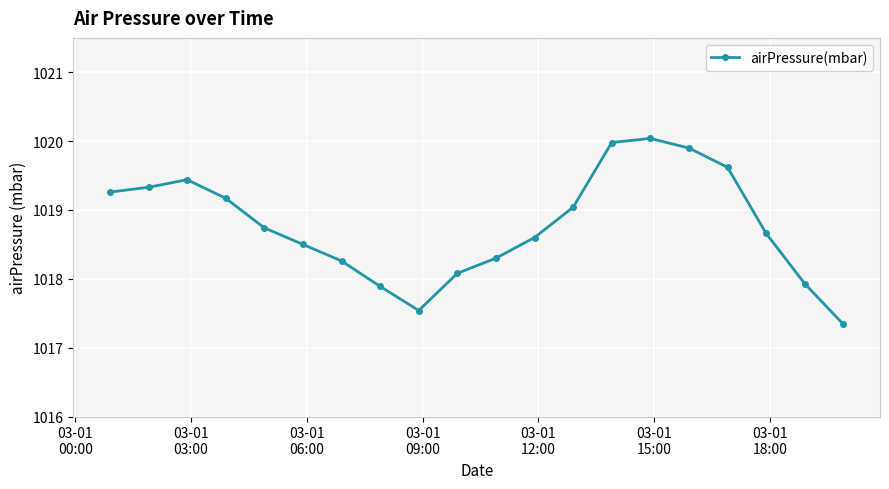

How many interior local valleys (lower than both neighbors) does the data have?

1